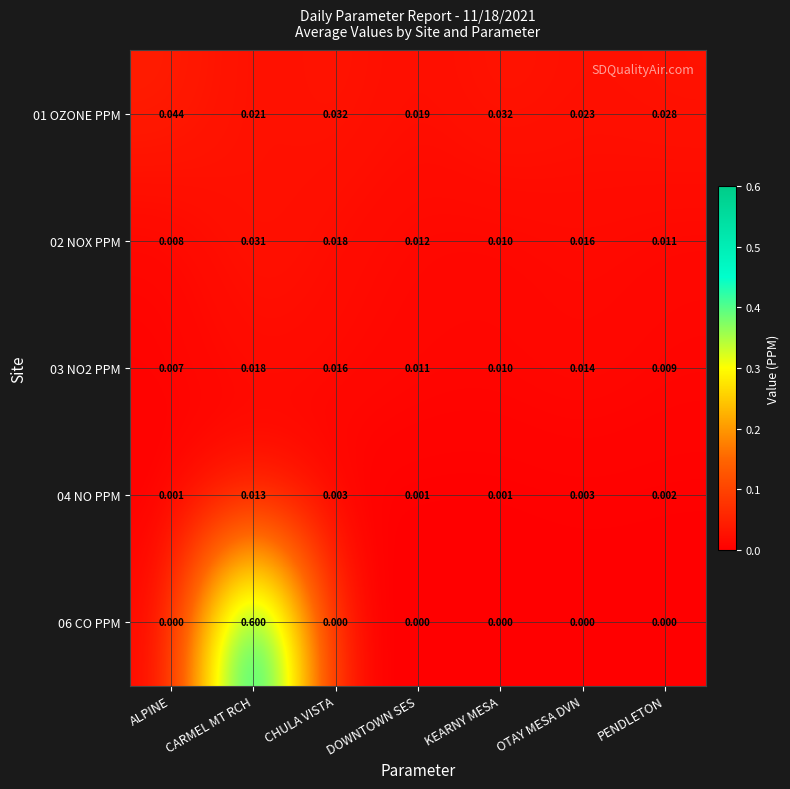

At which label does 01 OZONE PPM reach its peak?

ALPINE